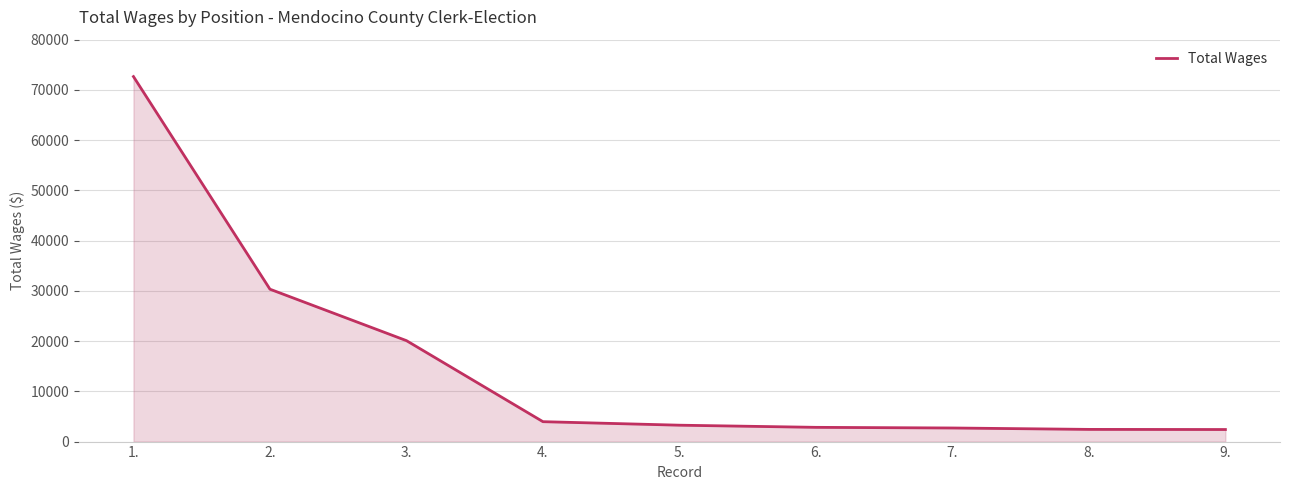

Is it true that the value at 3. is 31980?

False